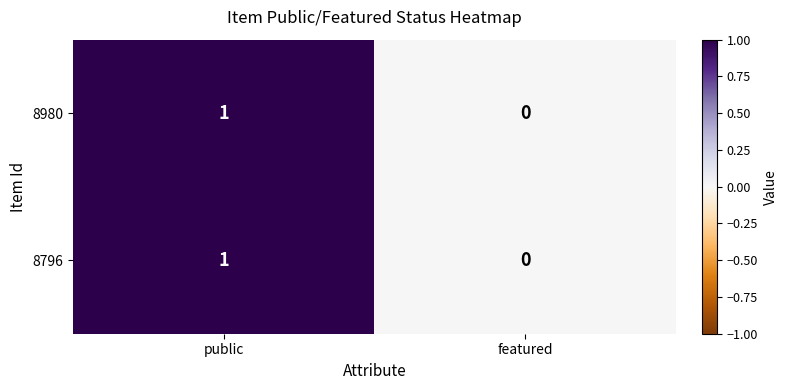

What is the total value across all series at public?

2